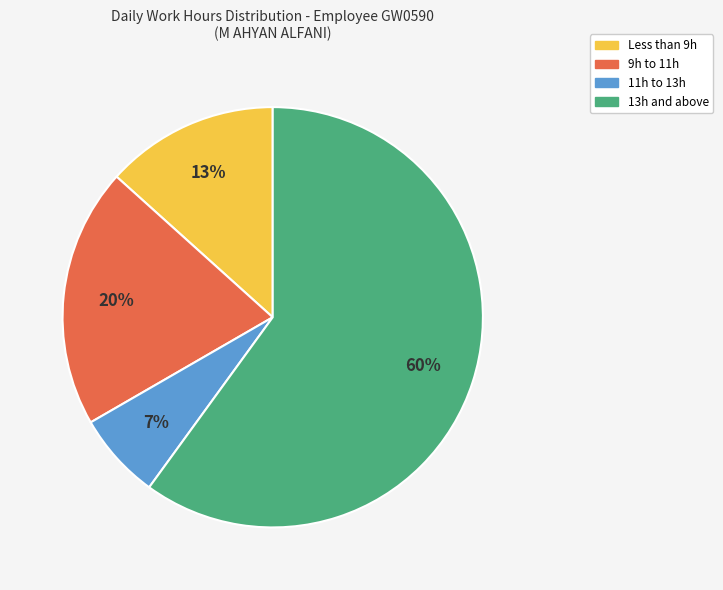

Does any single category account for the majority?

Yes